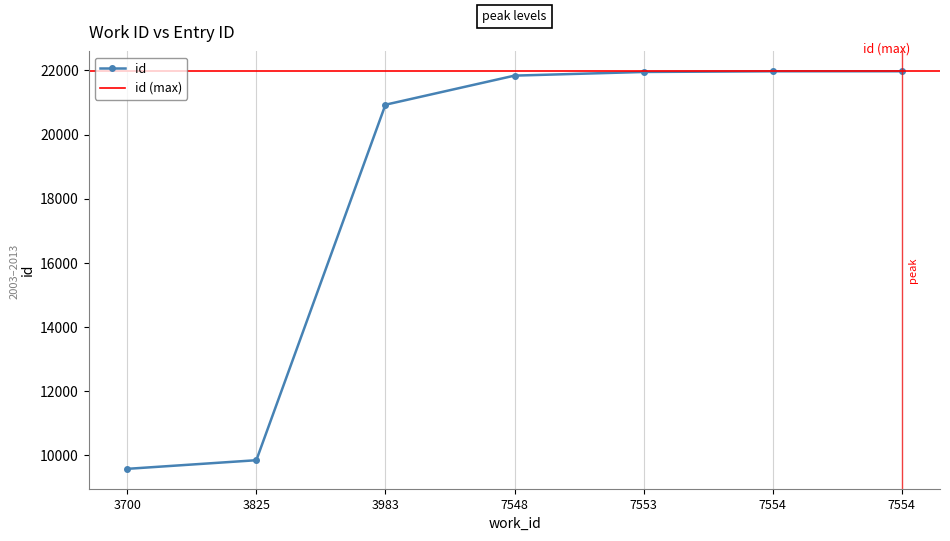

At which category does the chart reach its peak across all series?

7554